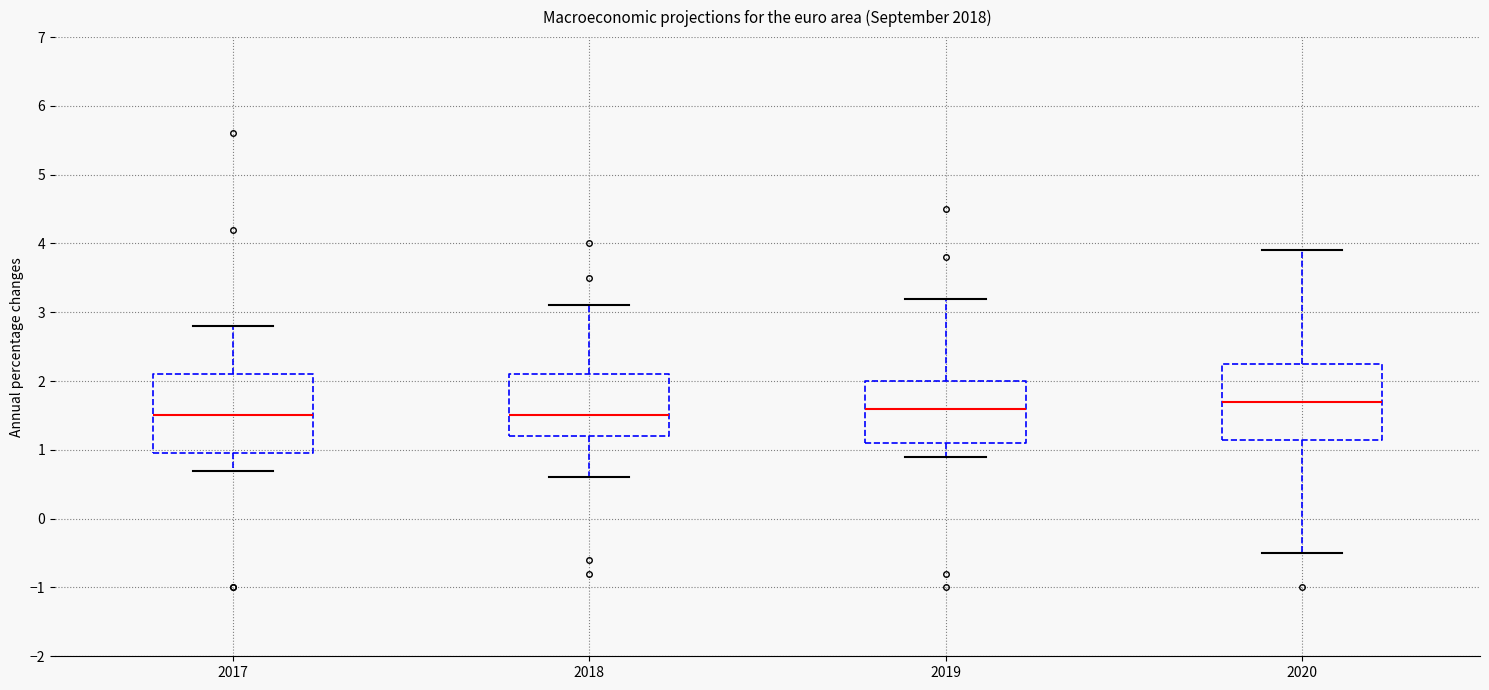

Reading left to right, read every box against the y-axis: the position of its median line, the range the box covers, and the ends of its whiskers. The values are not printed on the chart, so give them approximately, as read against the axis.

2017: median 1.5, box 1.0 to 2.1, whiskers 0.7 to 2.8
2018: median 1.5, box 1.2 to 2.1, whiskers 0.6 to 3.1
2019: median 1.6, box 1.1 to 2.0, whiskers 0.9 to 3.2
2020: median 1.7, box 1.2 to 2.3, whiskers -0.5 to 3.9